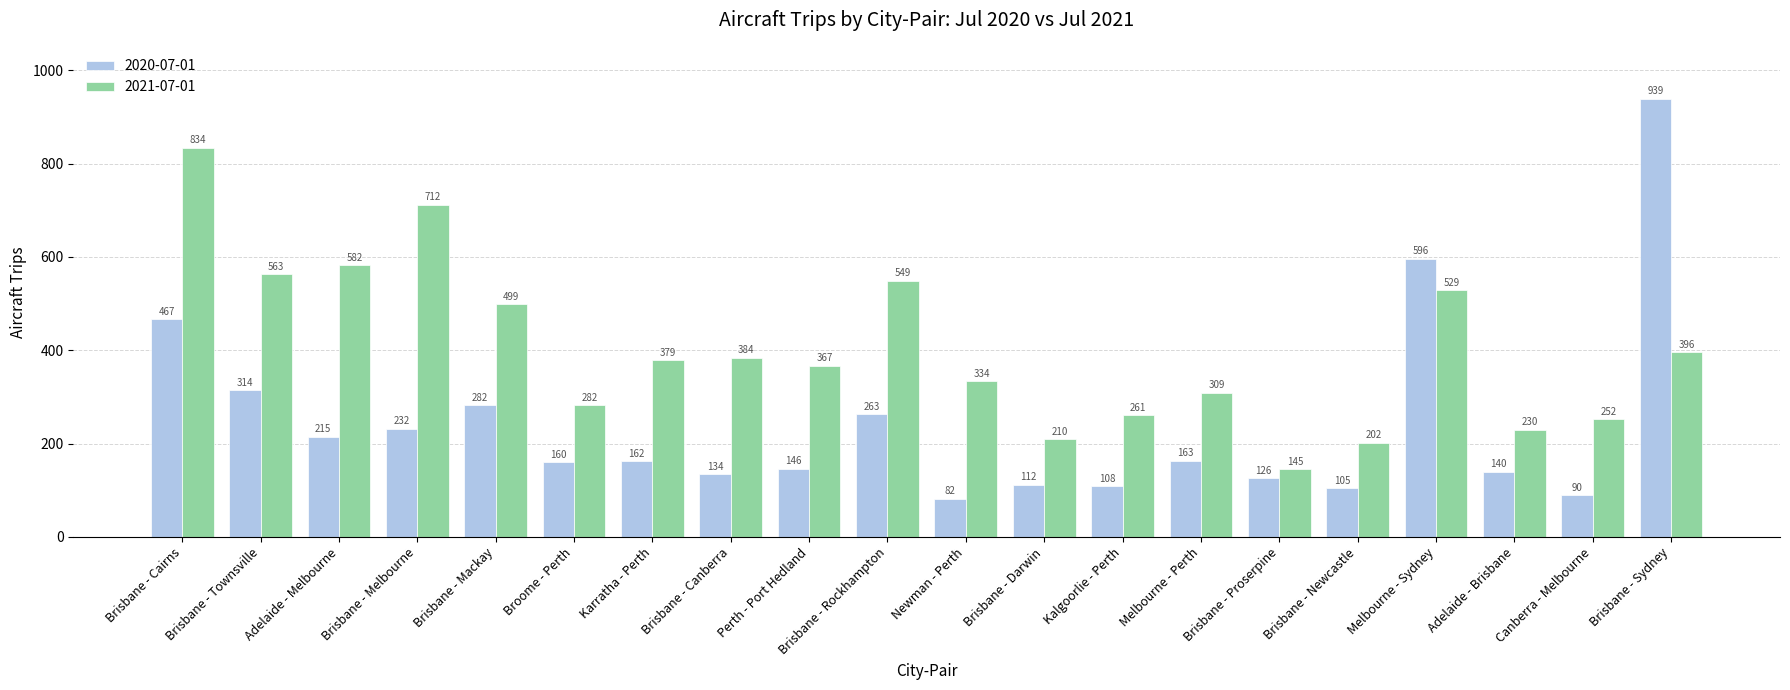

What is the average value of the 2021-07-01 series?

401